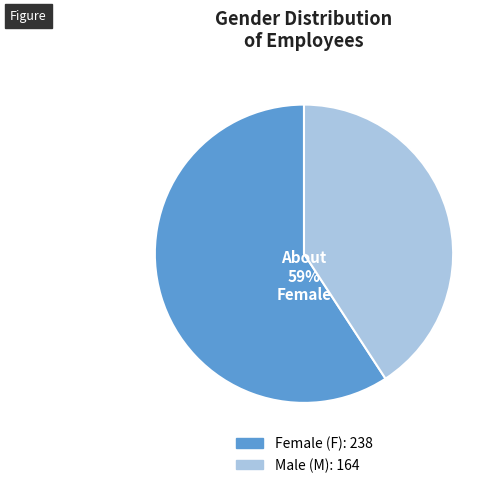

How many segments does this pie chart have?

2